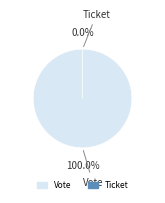

Does any single category account for the majority?

Yes